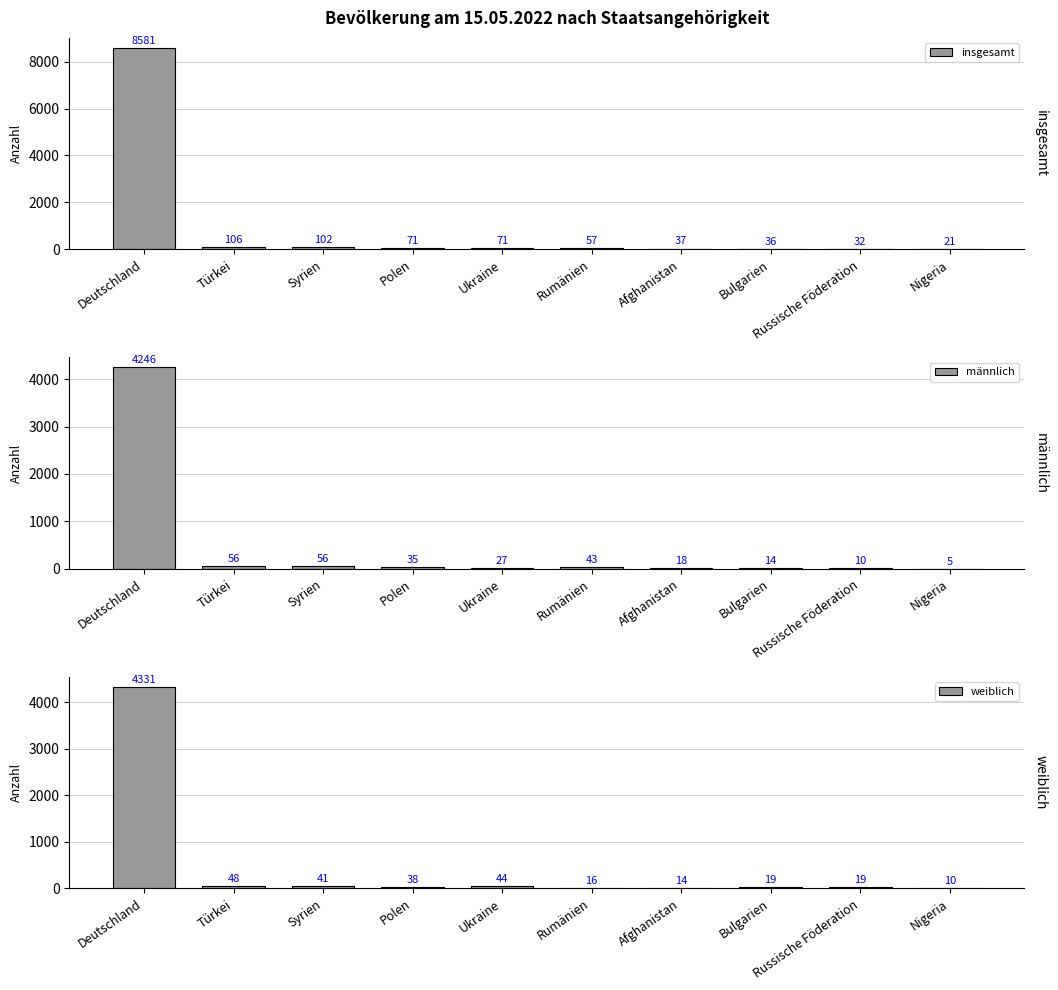

What is the label of the 2nd bar from the right?

Russische Föderation